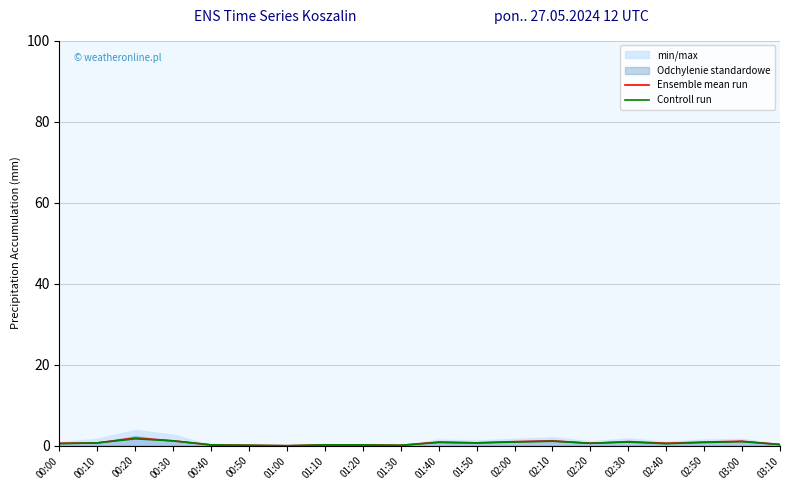

True or false: Controll run and Ensemble mean run intersect in this chart.

False